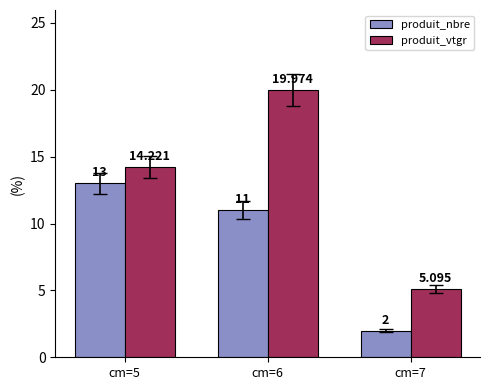

What is the value of the produit_vtgr bar at the 1st from the left?

14.2